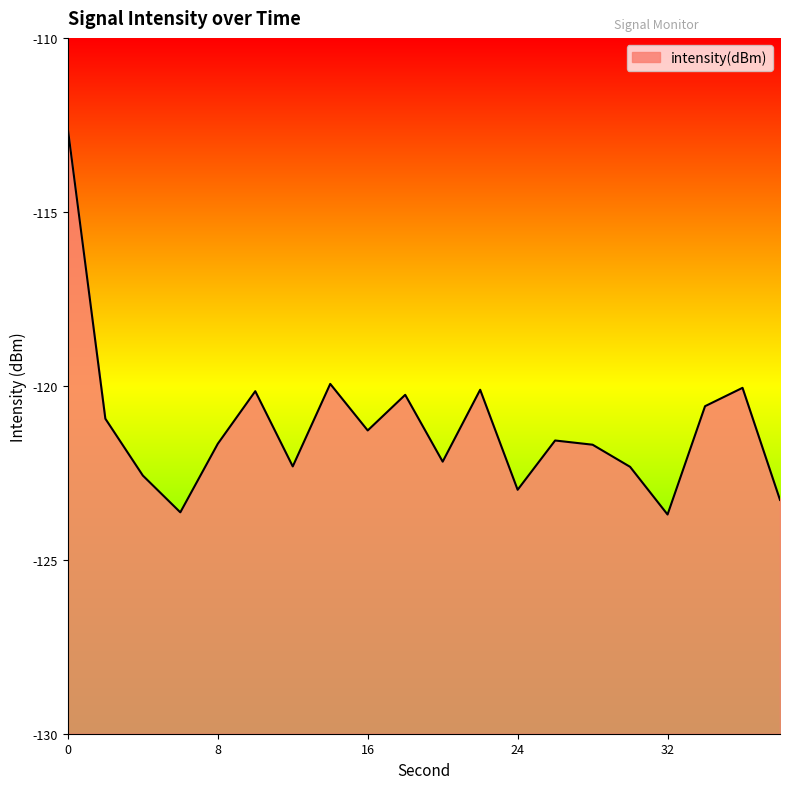

What is the smallest value displayed?

-123.7